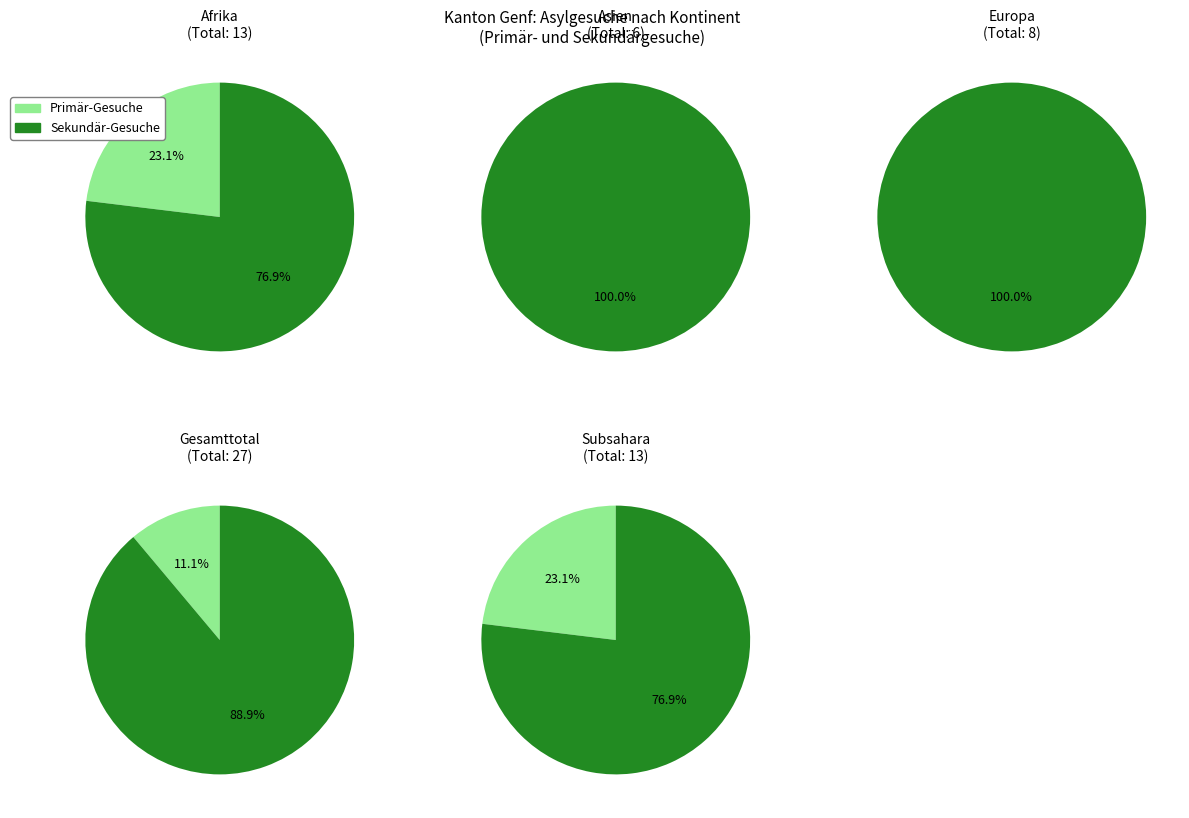

Is it true that Afrika is 59% of the pie?

False